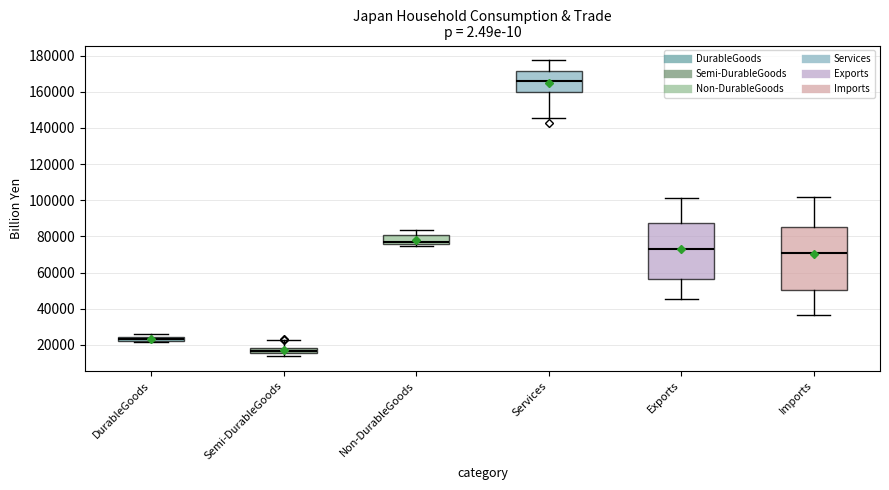

Which box is the tallest, from its lower edge to its upper edge?

Imports